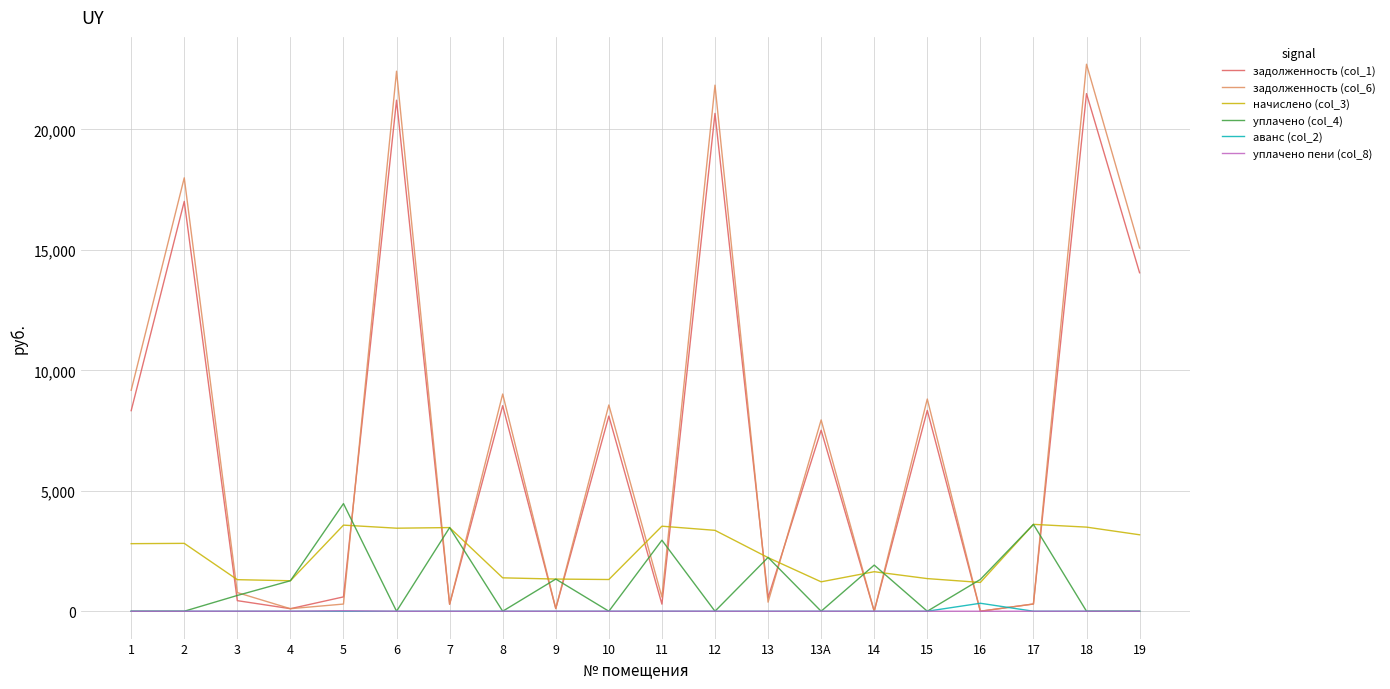

What is the maximum value shown in the chart?

22705.7